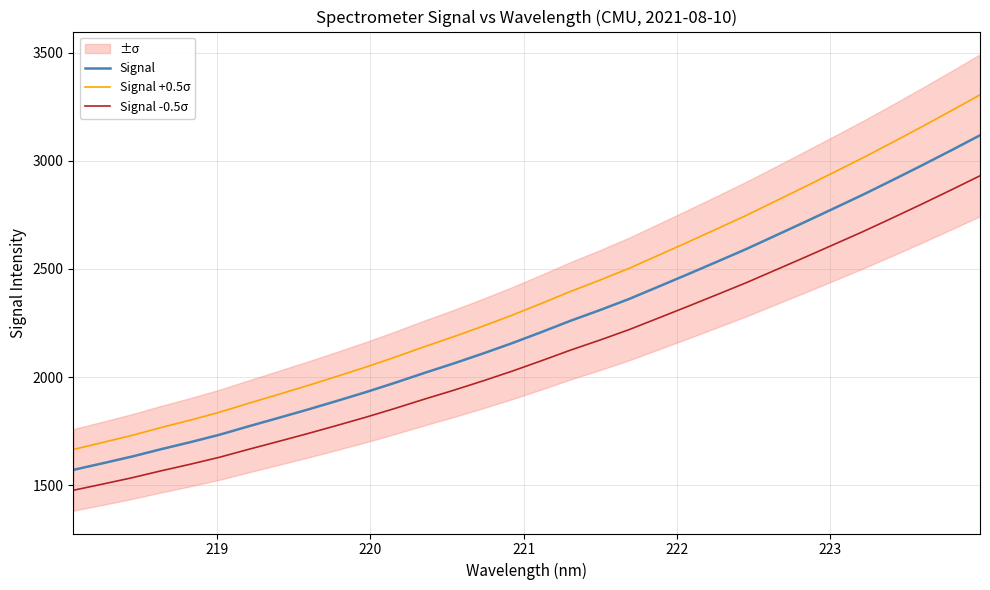

True or false: Signal -0.5σ and Signal +0.5σ intersect in this chart.

False